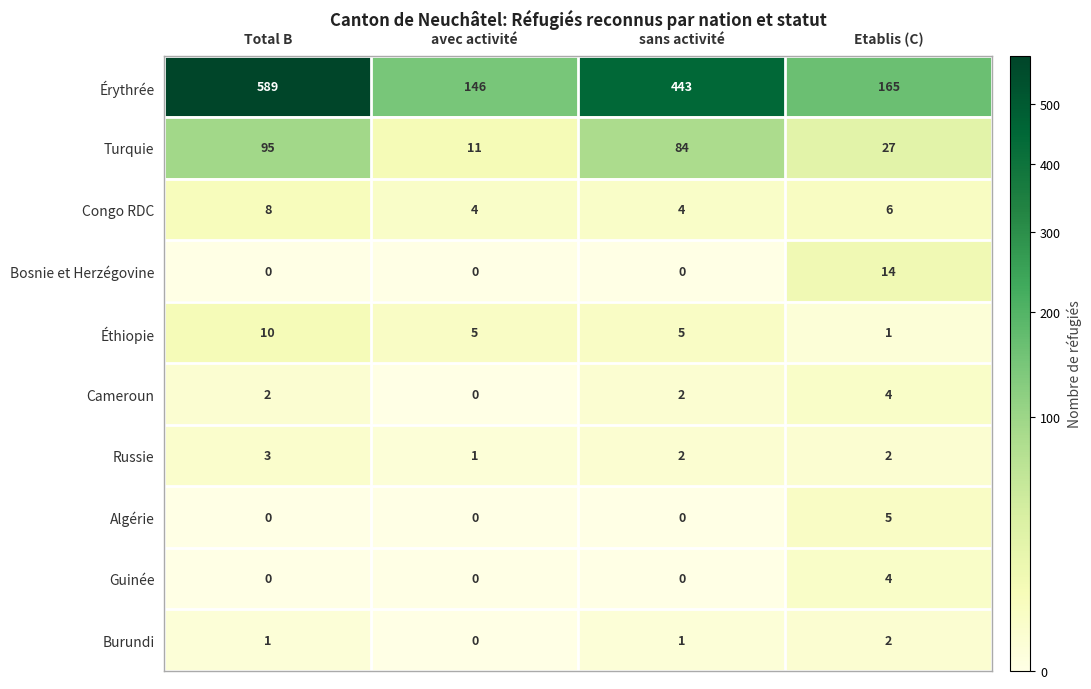

What is the lowest value of the Turquie series?

11